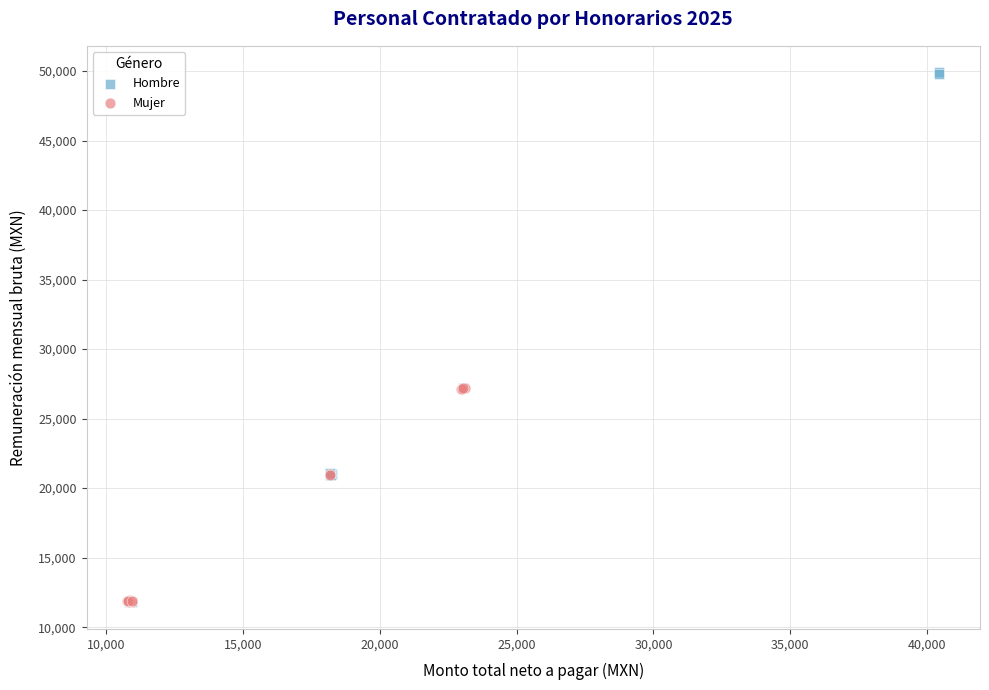

Which series contains the highest Y value?

Hombre